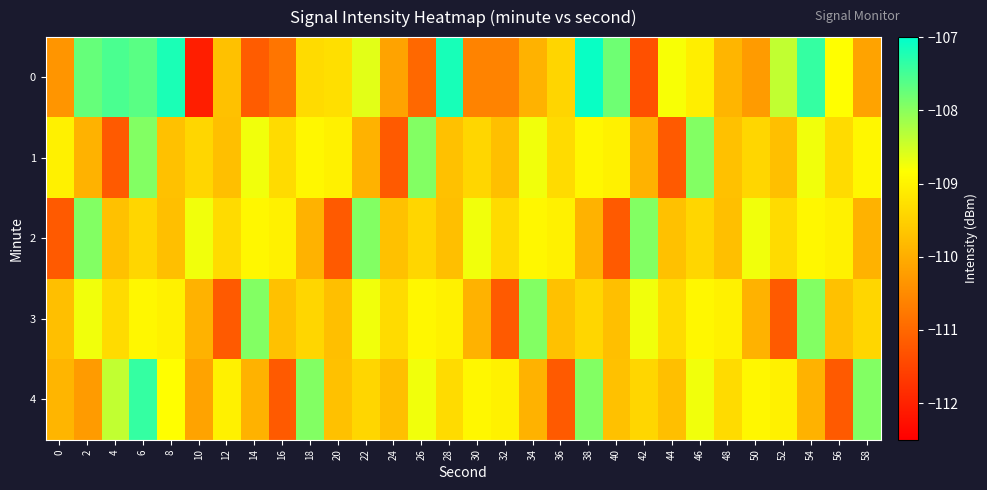

Reading left to right, extract all data points from this chart.

0: 0=-110.4	2=-107.7	4=-107.5	6=-107.6	8=-107.2	10=-112.0	12=-109.7	14=-111.2	16=-110.8	18=-109.4	20=-109.3	22=-108.6	24=-110.1	26=-111.0	28=-107.2	30=-110.6	32=-110.6	34=-109.9	36=-109.4	38=-107.1	40=-107.8	42=-111.3	44=-108.8	46=-109.1	48=-109.9	50=-110.3	52=-108.4	54=-107.4	56=-108.8	58=-110.2
1: 0=-109.0	2=-109.9	4=-111.2	6=-107.9	8=-109.7	10=-109.4	12=-109.7	14=-108.7	16=-109.4	18=-109.0	20=-109.0	22=-109.9	24=-111.2	26=-107.9	28=-109.7	30=-109.4	32=-109.7	34=-108.7	36=-109.4	38=-109.0	40=-109.0	42=-109.9	44=-111.2	46=-107.9	48=-109.7	50=-109.4	52=-109.7	54=-108.7	56=-109.4	58=-109.0
2: 0=-111.2	2=-107.9	4=-109.7	6=-109.4	8=-109.7	10=-108.7	12=-109.4	14=-109.0	16=-109.0	18=-109.9	20=-111.2	22=-107.9	24=-109.7	26=-109.4	28=-109.7	30=-108.7	32=-109.4	34=-109.0	36=-109.0	38=-109.9	40=-111.2	42=-107.9	44=-109.7	46=-109.4	48=-109.7	50=-108.7	52=-109.4	54=-109.0	56=-109.0	58=-109.9
3: 0=-109.7	2=-108.7	4=-109.4	6=-109.0	8=-109.0	10=-109.9	12=-111.2	14=-107.9	16=-109.7	18=-109.4	20=-109.7	22=-108.7	24=-109.4	26=-109.0	28=-109.0	30=-109.9	32=-111.2	34=-107.9	36=-109.7	38=-109.4	40=-109.7	42=-108.7	44=-109.4	46=-109.0	48=-109.0	50=-109.9	52=-111.2	54=-107.9	56=-109.7	58=-109.4
4: 0=-109.9	2=-110.3	4=-108.4	6=-107.4	8=-108.8	10=-110.2	12=-109.0	14=-109.9	16=-111.2	18=-107.9	20=-109.7	22=-109.4	24=-109.7	26=-108.7	28=-109.4	30=-109.0	32=-109.0	34=-109.9	36=-111.2	38=-107.9	40=-109.7	42=-109.4	44=-109.7	46=-108.7	48=-109.4	50=-109.0	52=-109.0	54=-109.9	56=-111.2	58=-107.9